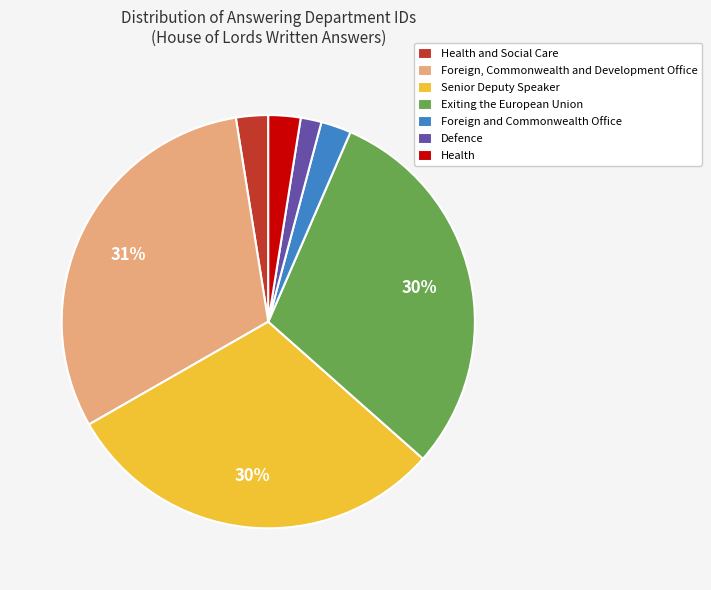

True or false: Senior Deputy Speaker accounts for 30% of the total.

True